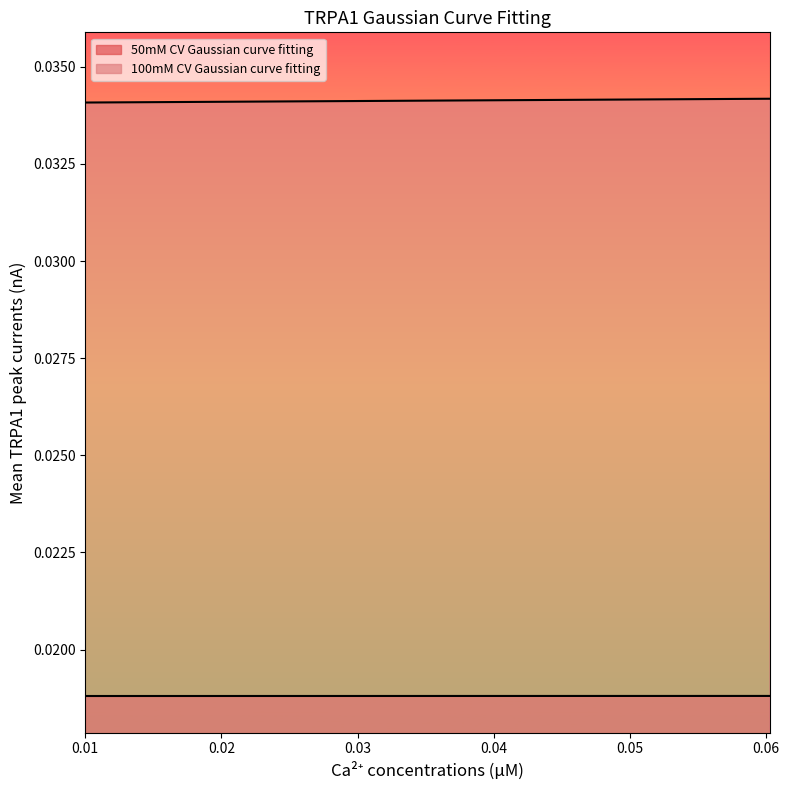

Is the value of 100mM CV Gaussian curve fitting at 17 greater than the value of 50mM CV Gaussian curve fitting at 33?

Yes